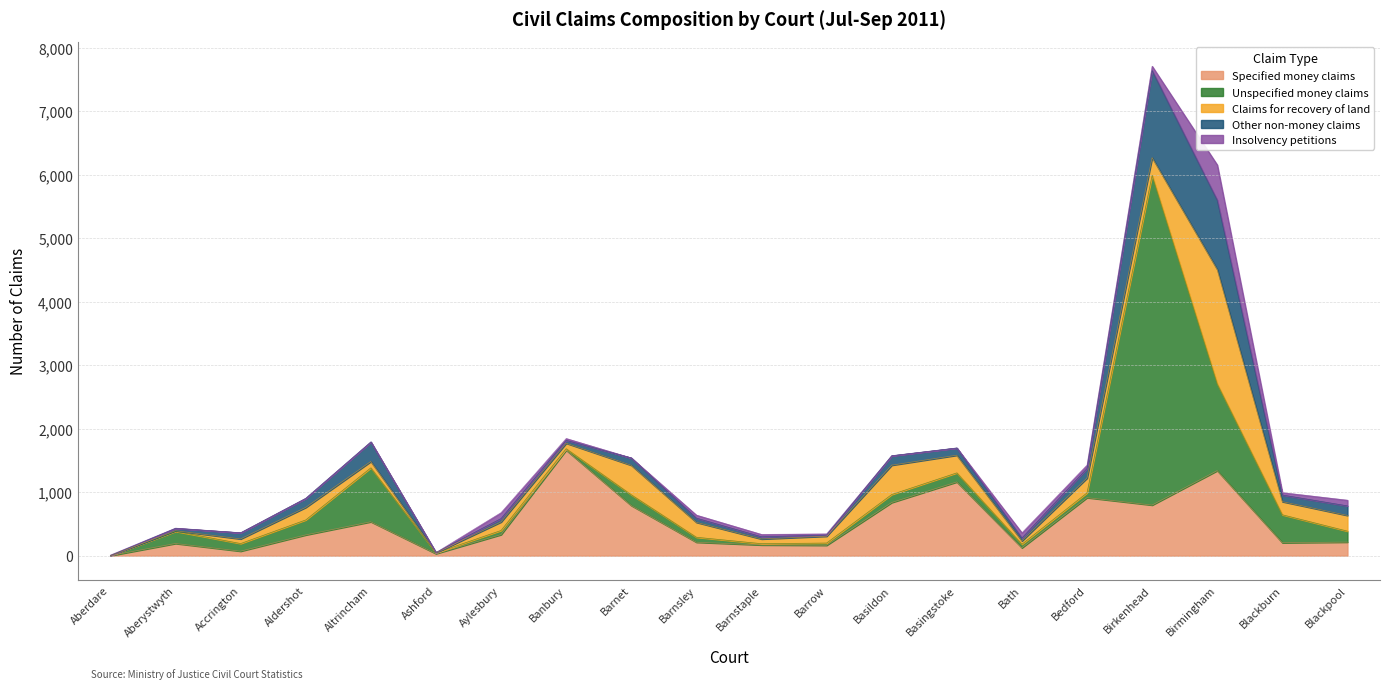

Reading left to right, what are all the values shown in this chart?

Specified money claims: 0	191	70	326	533	31	331	1661	789	211	168	163	836	1160	123	913	796	1338	203	213
Unspecified money claims: 0	191	120	236	849	12	65	22	169	78	20	35	126	143	56	75	5192	1366	440	172
Claims for recovery of land: 0	10	73	197	100	4	134	87	465	235	74	108	462	278	53	233	279	1802	207	248
Other non-money claims: 0	37	97	143	308	1	54	45	115	66	35	17	149	114	45	152	1370	1090	104	150
Insolvency petitions: 9	4	0	0	0	0	93	29	0	48	37	19	0	0	82	53	69	556	38	90